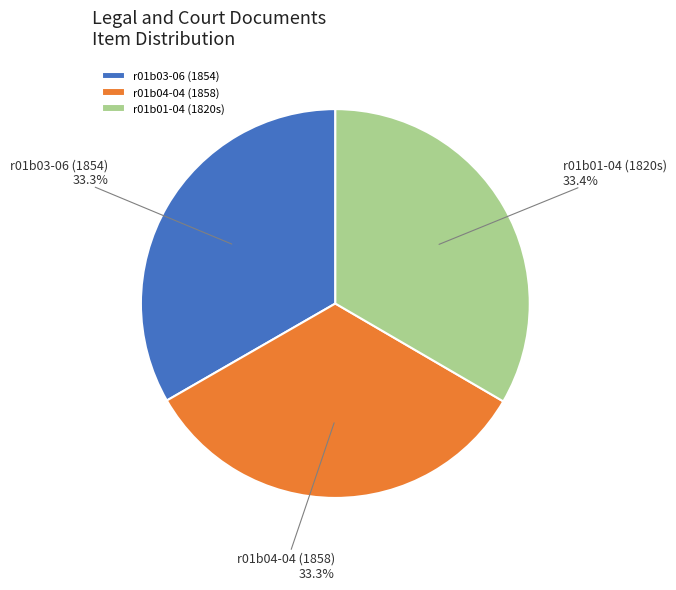

To the nearest percent, what portion does r01b04-04 (1858) represent?

33%